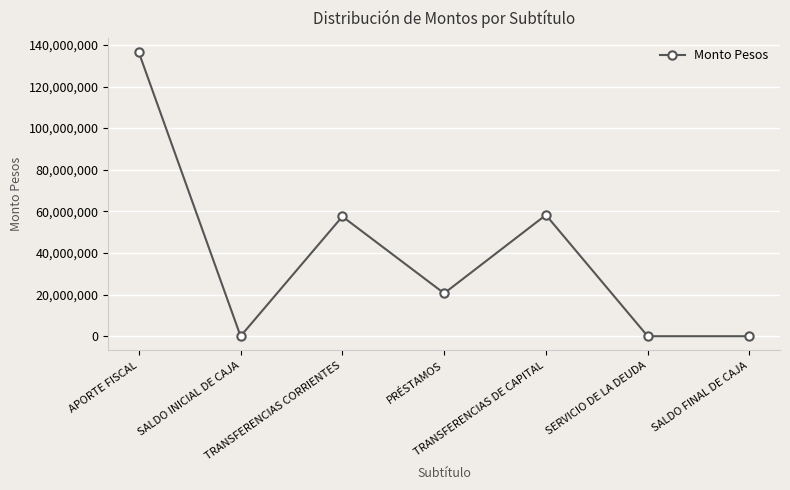

What is the difference between the second highest and second lowest values?

58249720